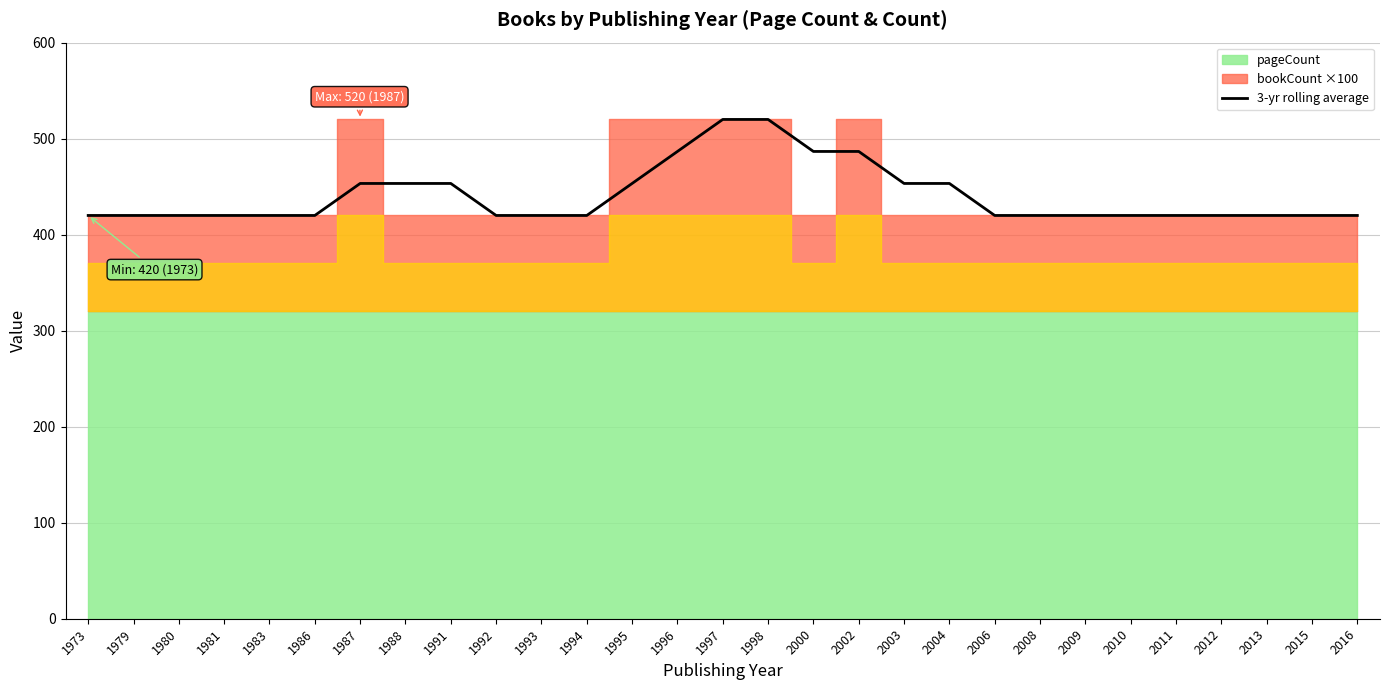

What is the value of the 18th point from the left?

486.7